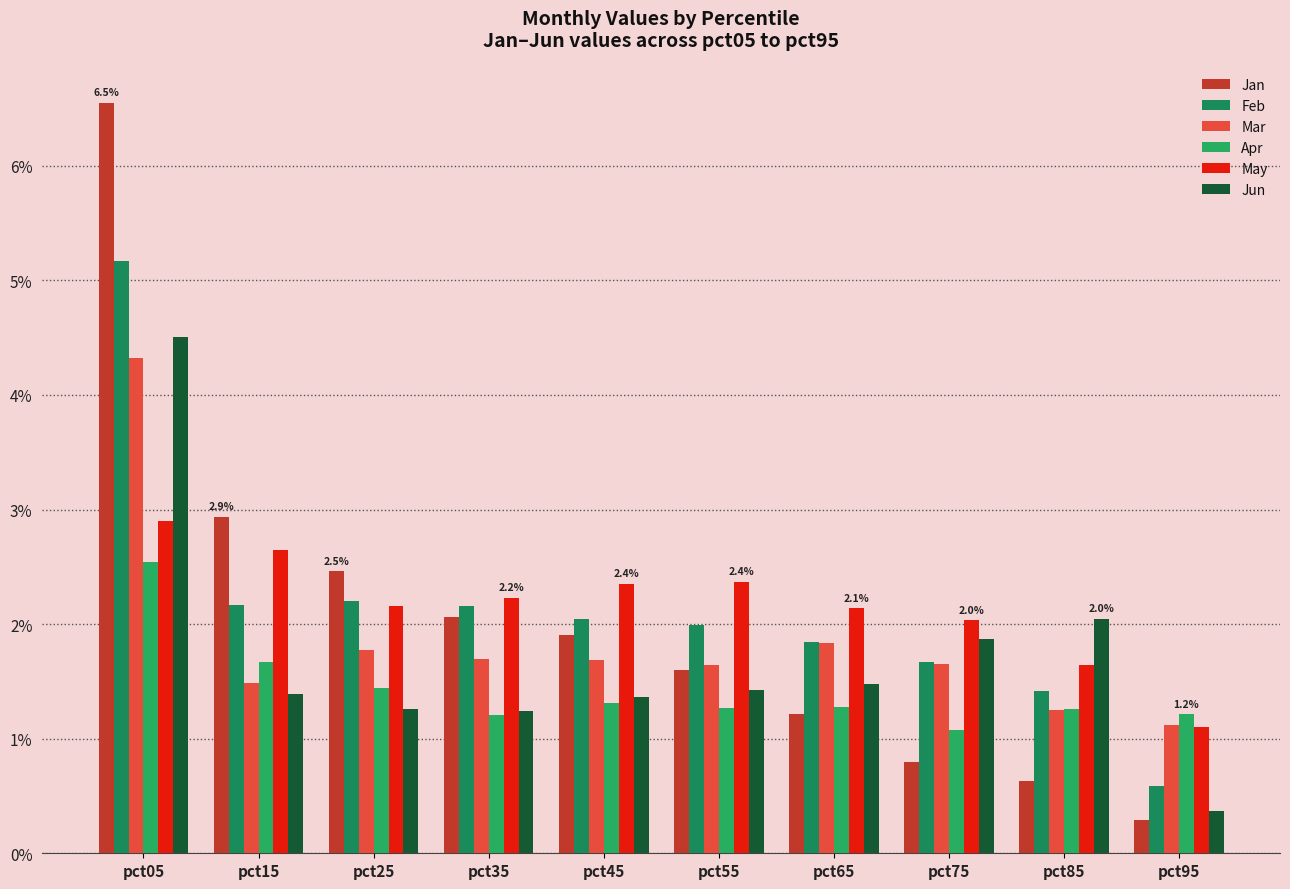

How many groups of bars are there?

10